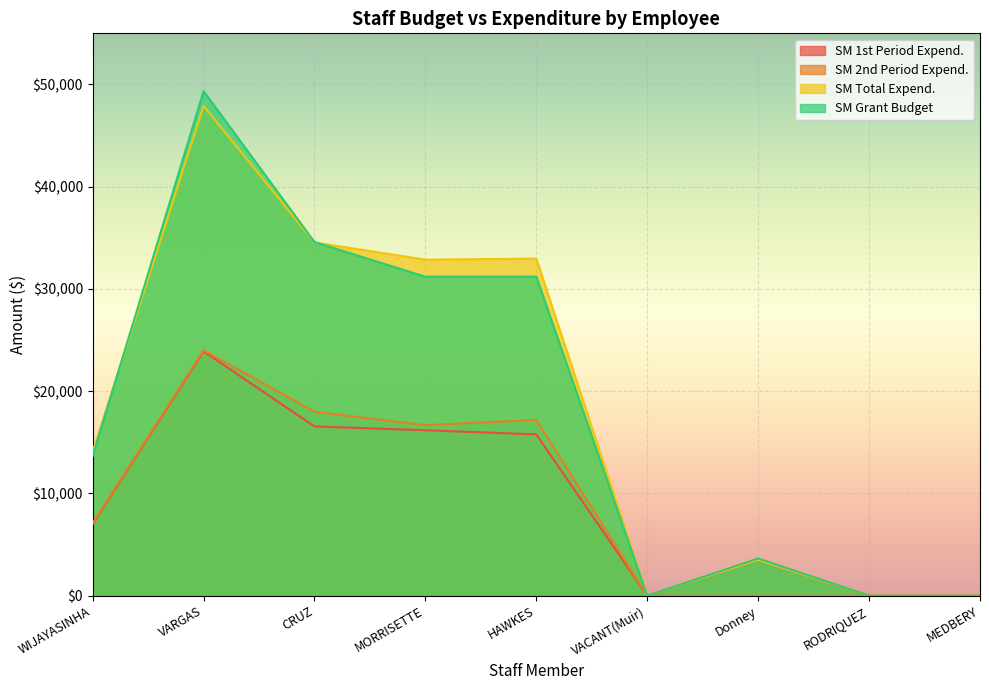

What is the difference between the highest and lowest values at VARGAS?

25451.4